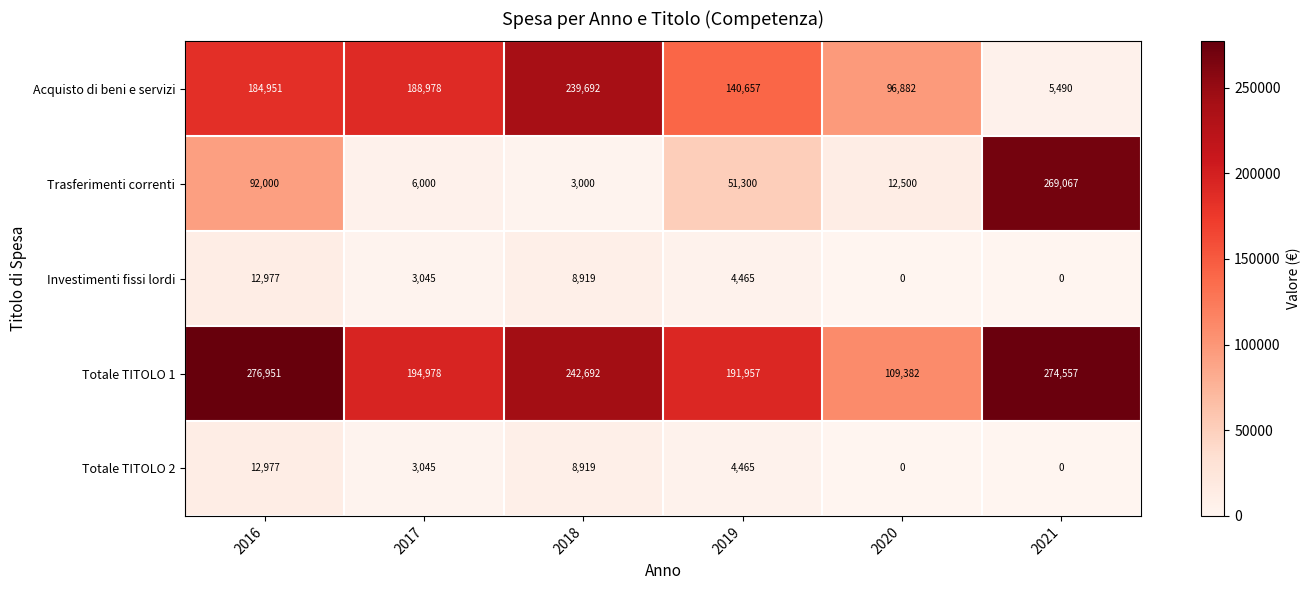

Is it true that Acquisto di beni e servizi equals 92816 at 2016?

False